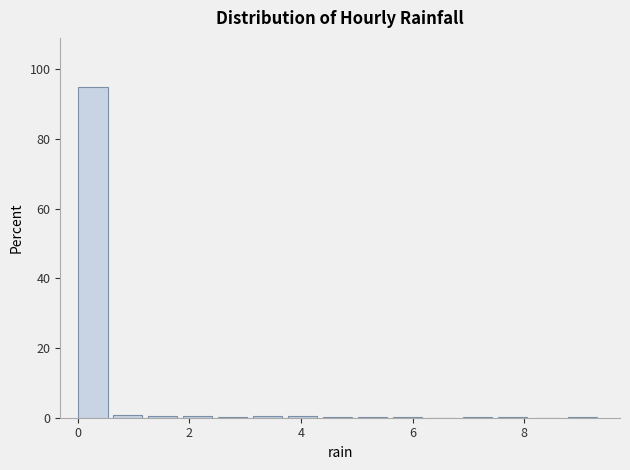

Around what value on the x-axis is the tallest bar? Give the approximate position of its centre, as read against the axis.

0.2